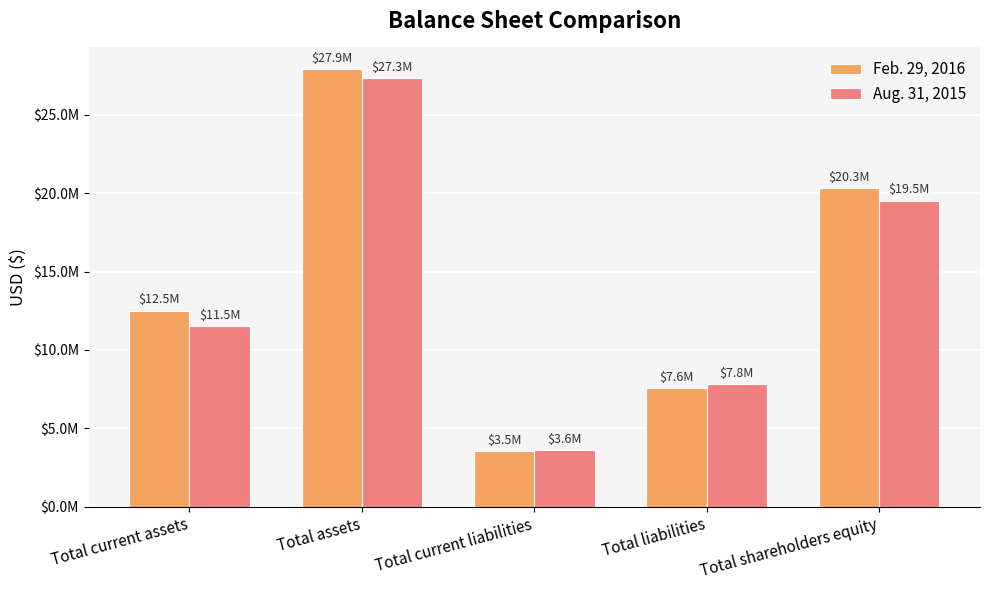

What is the lowest value of the Feb. 29, 2016 series?

3537202